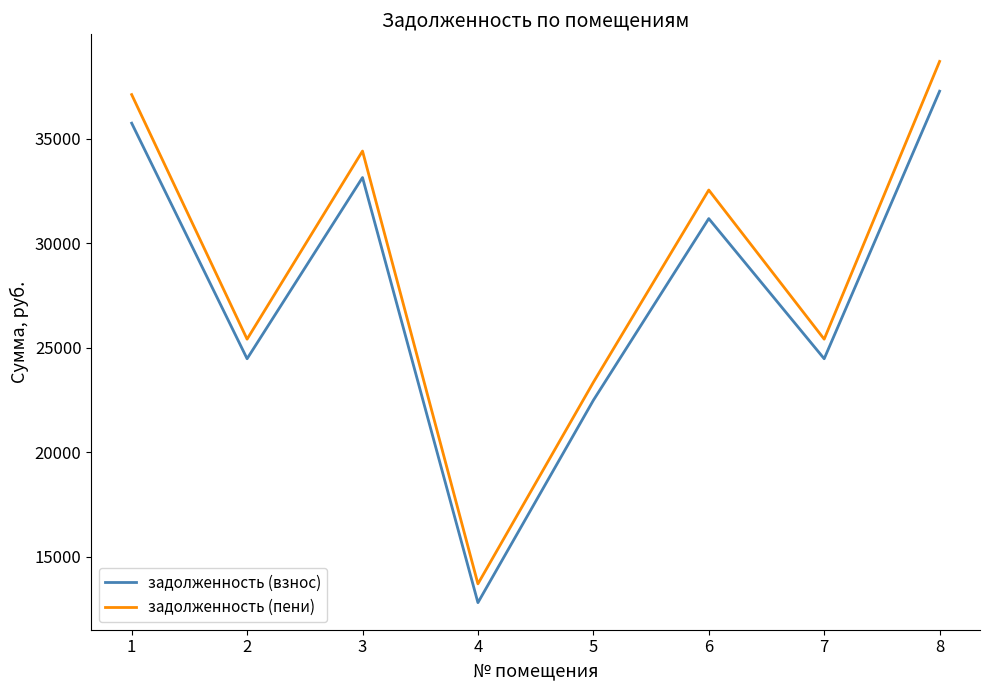

True or false: задолженность (взнос) has more than 0 points higher than both neighbors.

True